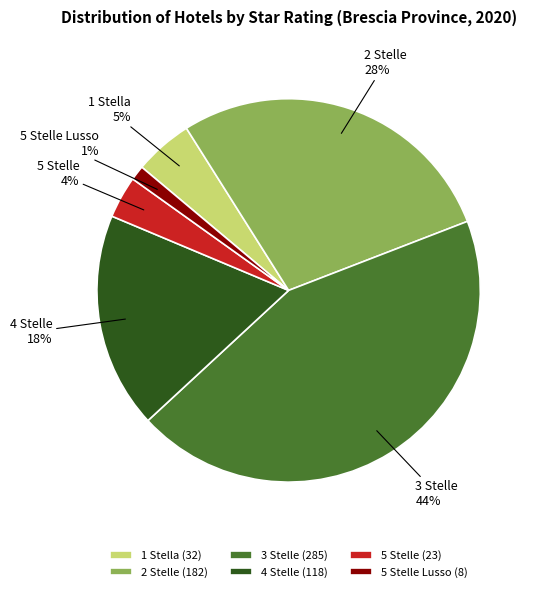

To the nearest percent, what is the difference between the largest and smallest slice percentages?

43%